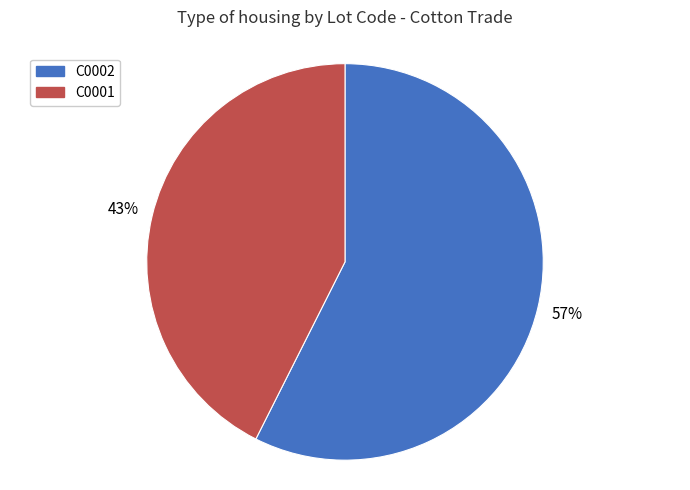

To the nearest percent, what is the average slice percentage?

50%